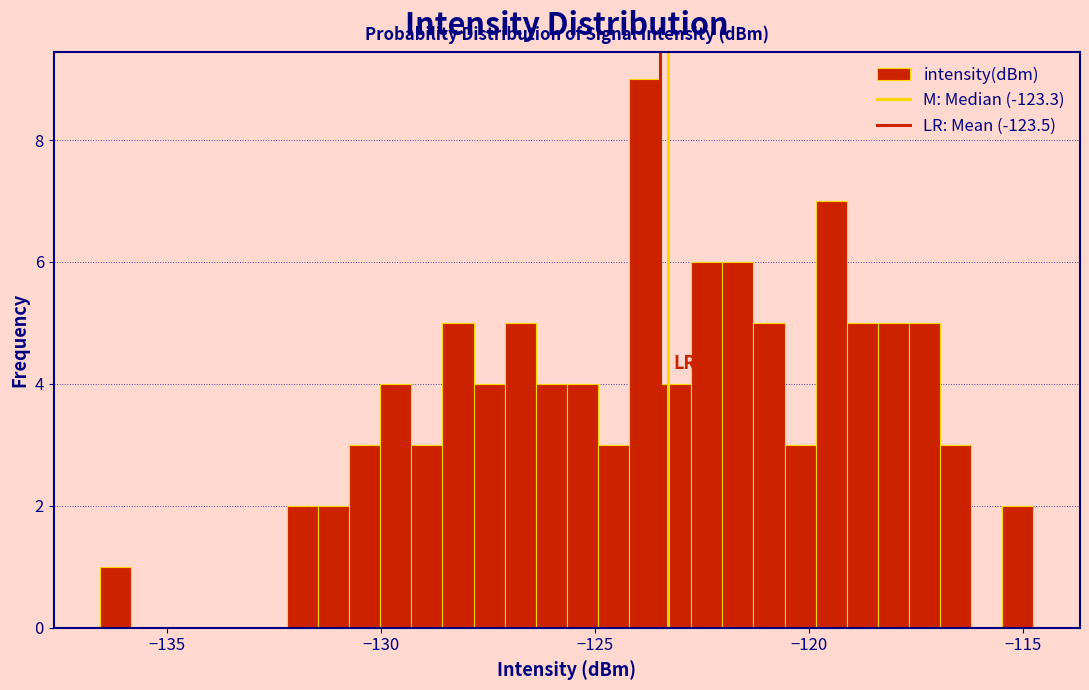

Around what value on the x-axis is the tallest bar? Give the approximate position of its centre, as read against the axis.

-124.0